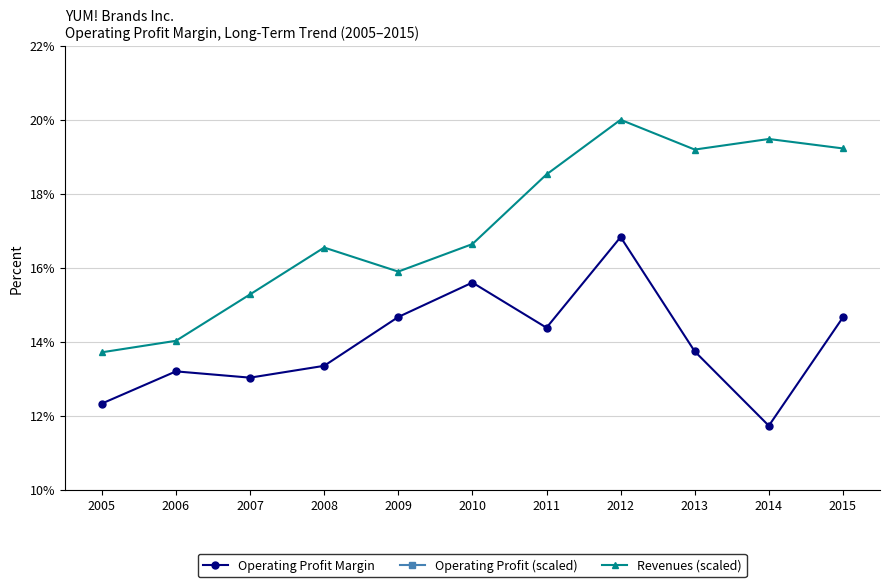

Is the value of Revenues (scaled) at 2010 greater than the value of Operating Profit (scaled) at 2009?

Yes